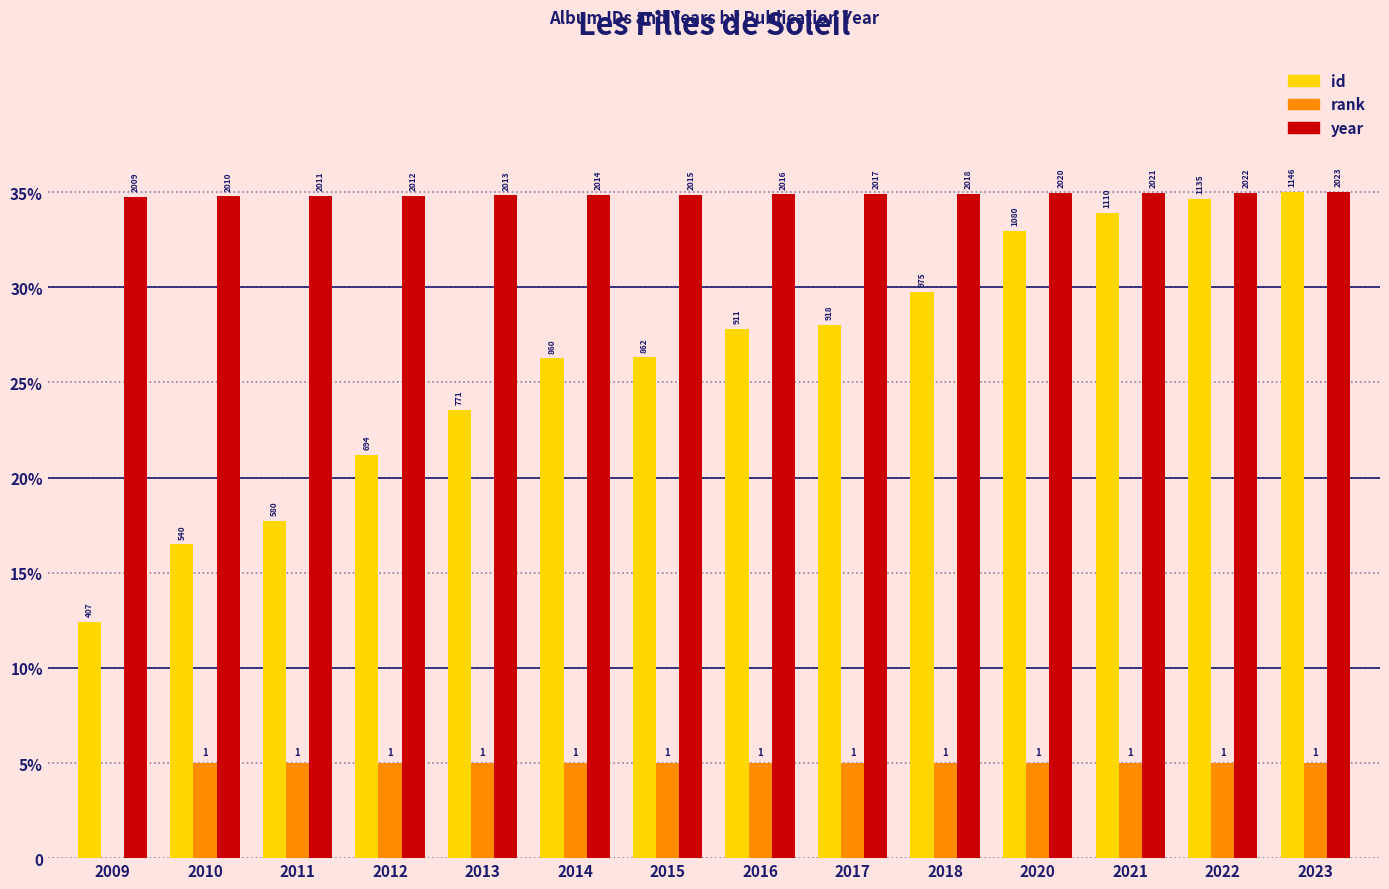

At 2018, list the series in order from smallest to largest.

rank, id, year